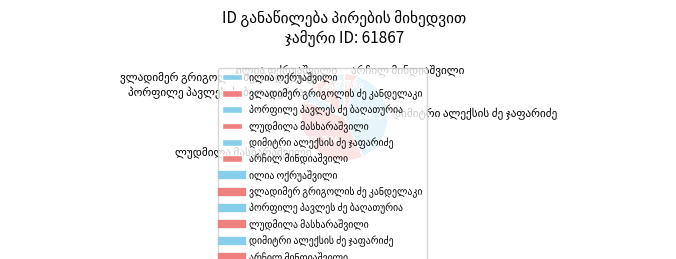

To the nearest percent, what is the difference between the largest and smallest slice percentages?

34%